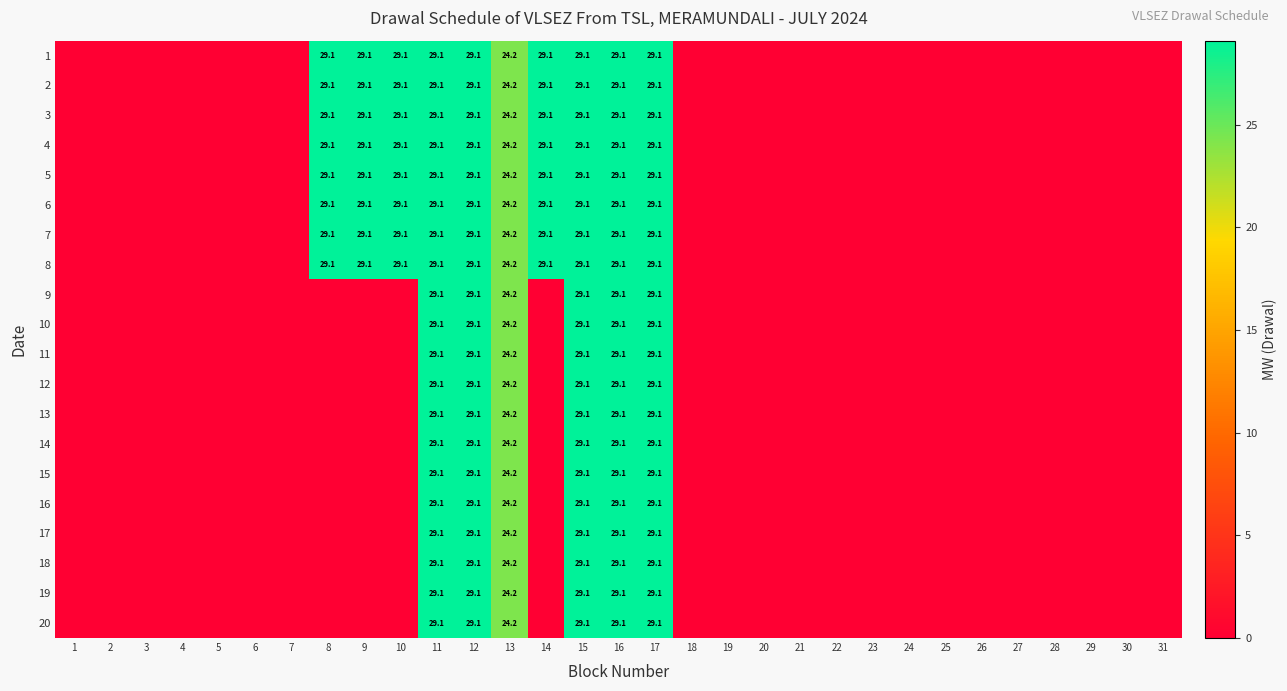

What is the sum of all 13 values?

169.8